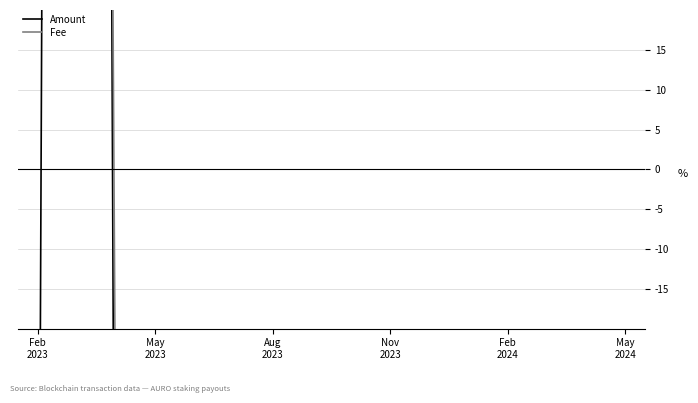

Where do Amount and Fee first cross each other?

Feb
2023 and May
2023